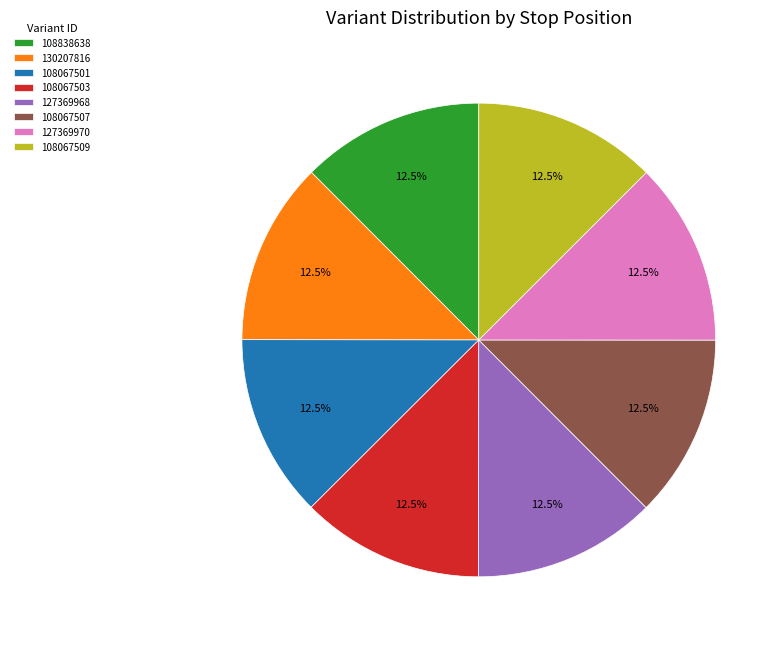

Count the number of slices in the pie.

8